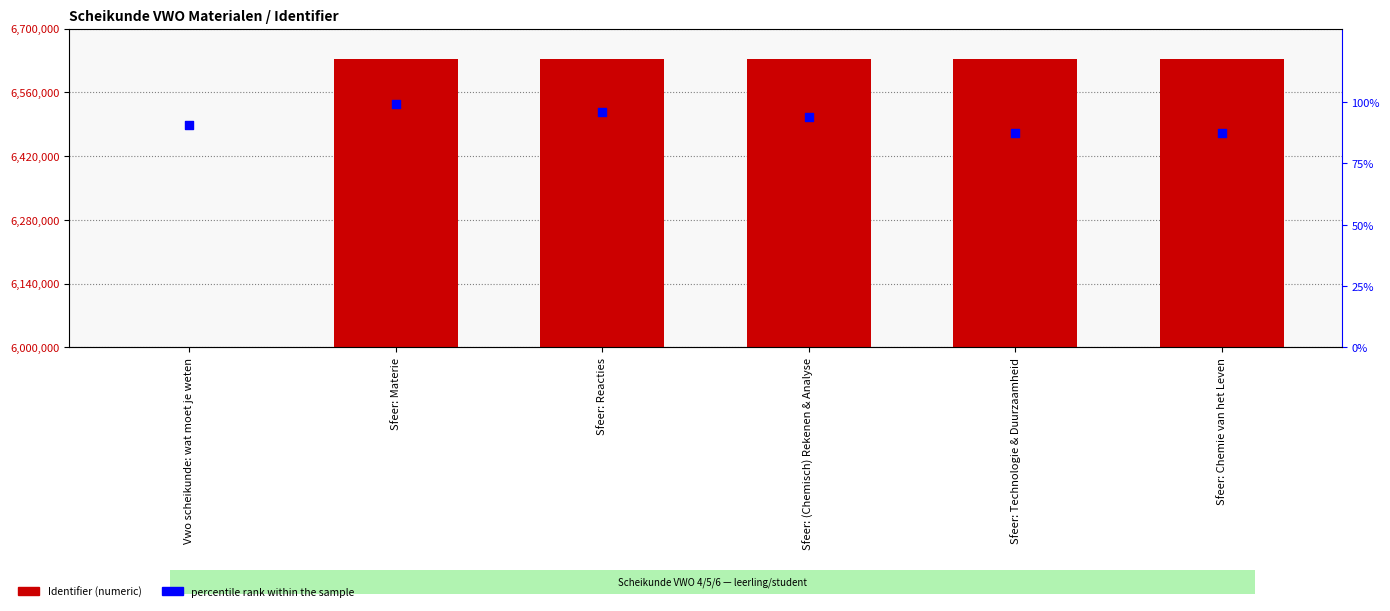

At how many categories does at least one series exceed 510940?

5